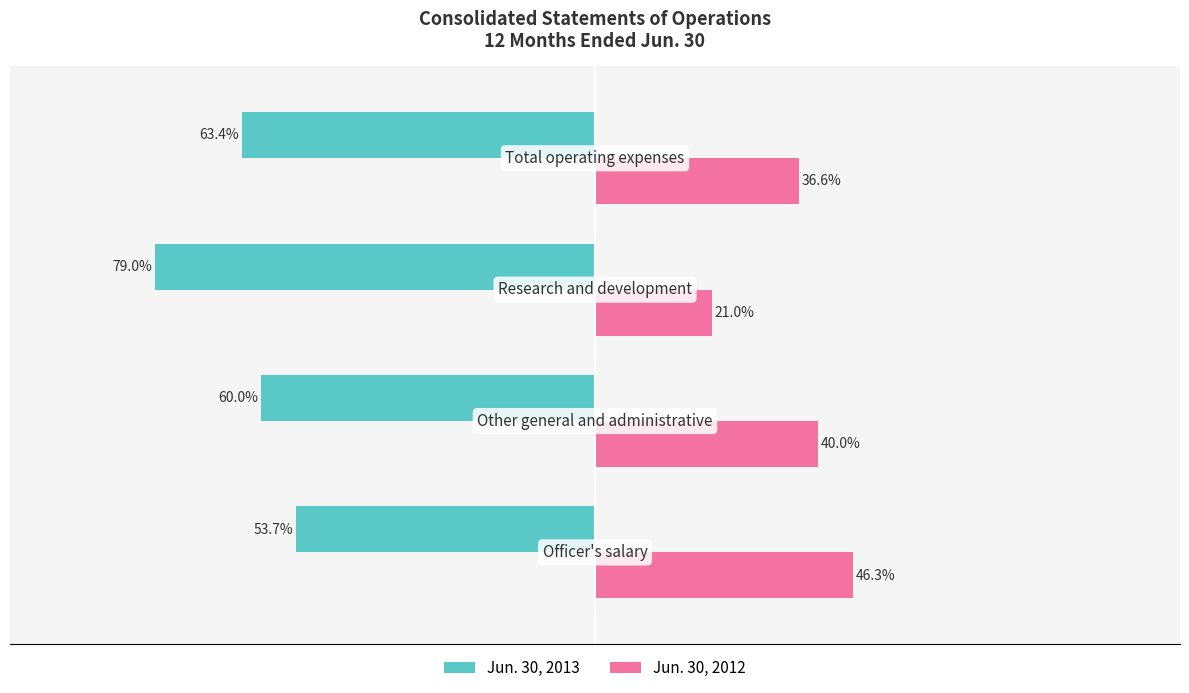

Rank the series by their average value, from lowest to highest.

Jun. 30, 2013, Jun. 30, 2012